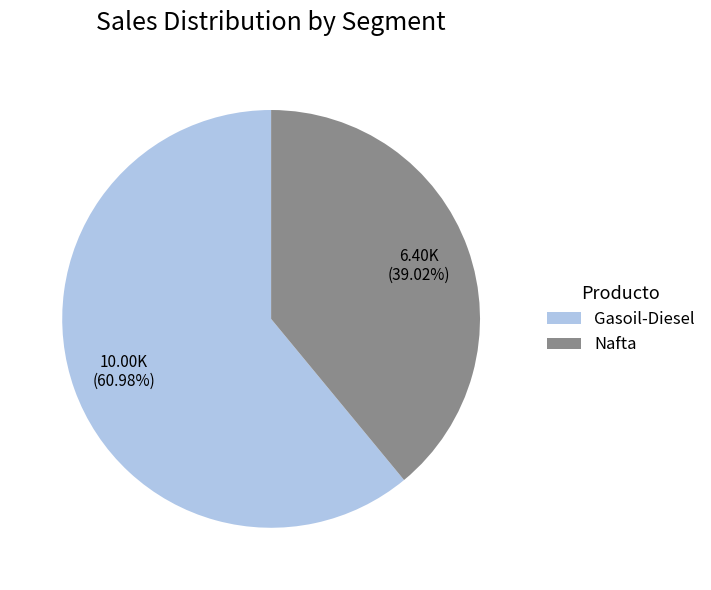

Rank the categories by value from lowest to highest.

Nafta, Gasoil-Diesel